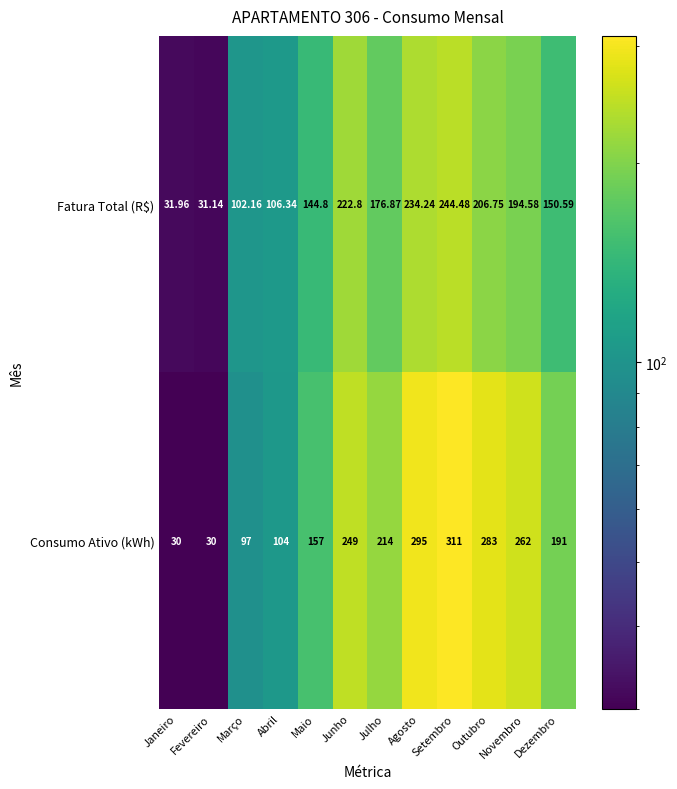

Which series has the widest spread of values?

Consumo Ativo (kWh)